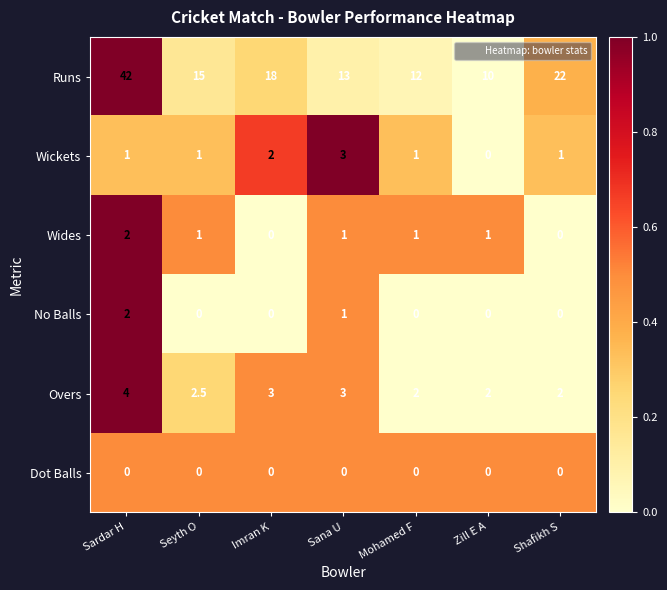

What is the greatest value displayed?

42.0